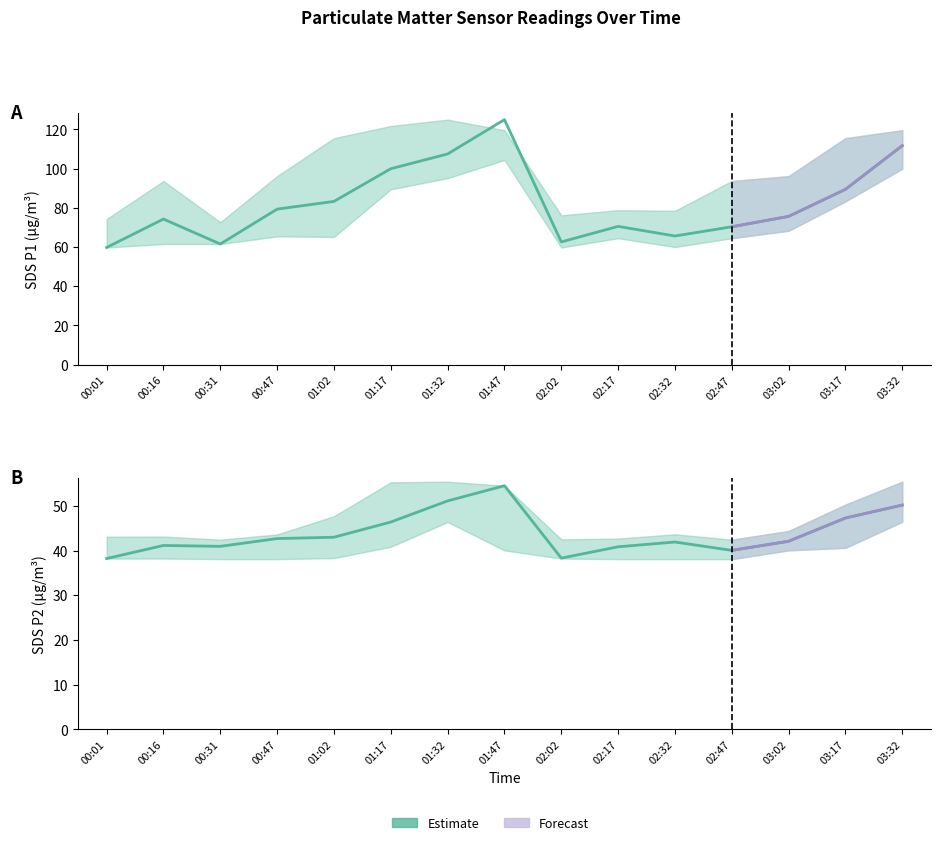

Which series has the largest total across all categories?

SDS_P1_upper